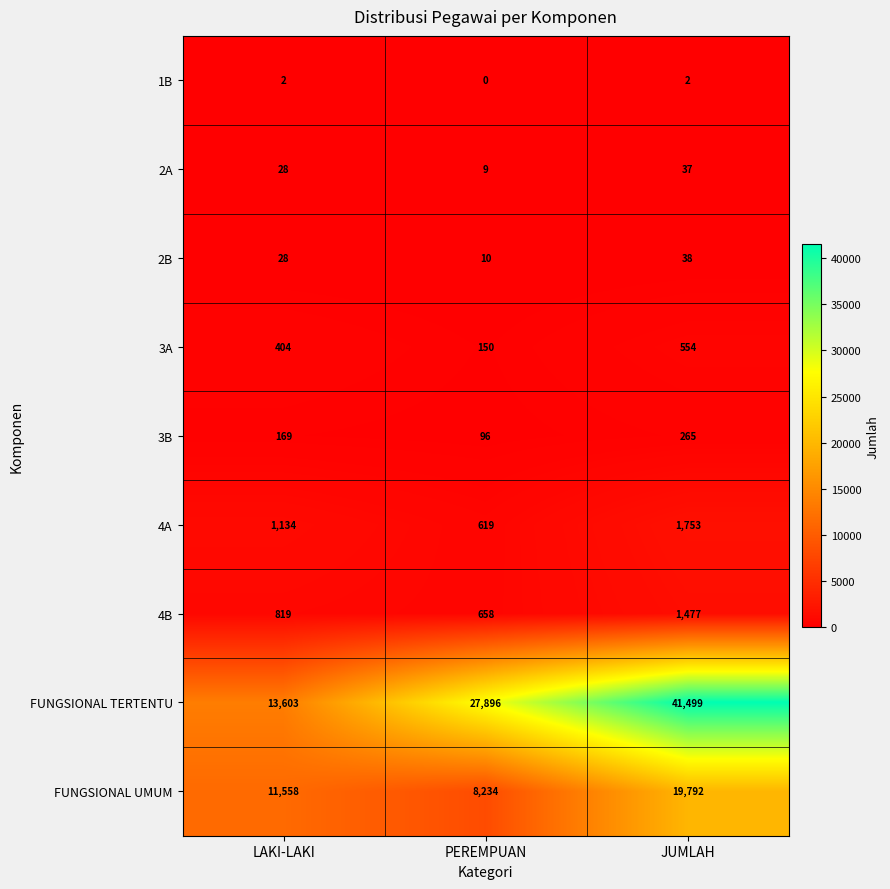

Which series has the largest total across all categories?

FUNGSIONAL TERTENTU